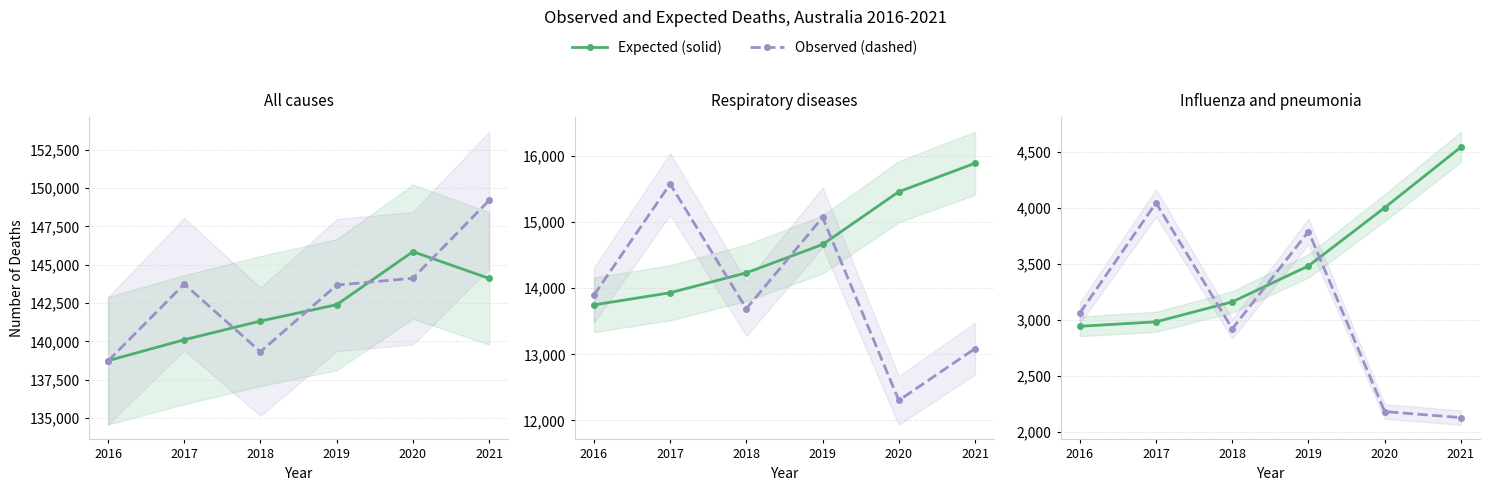

Rank the series at 2020 from lowest to highest value.

Observed, Expected